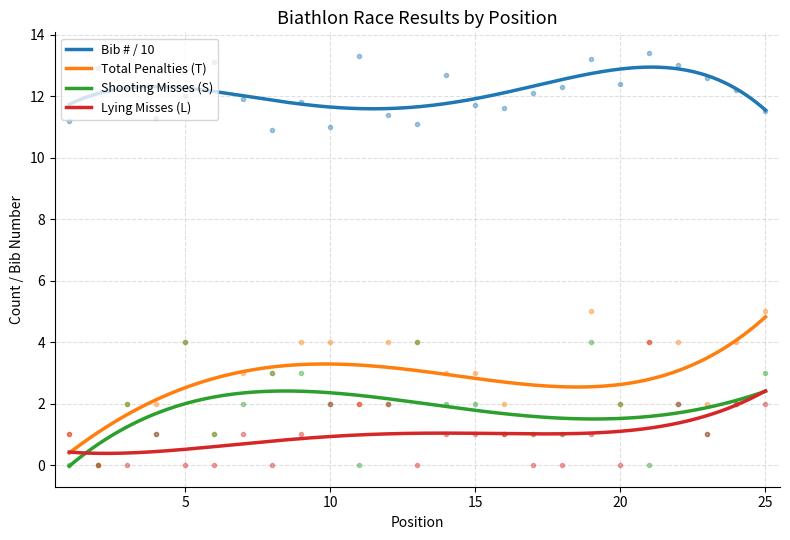

What is the sum of all Shooting Misses (S) values?

547.5